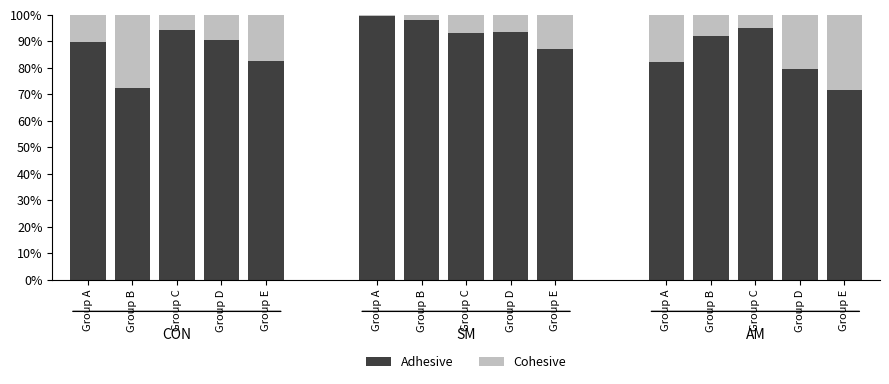

List the series in order of their overall mean, highest first.

Adhesive, Cohesive